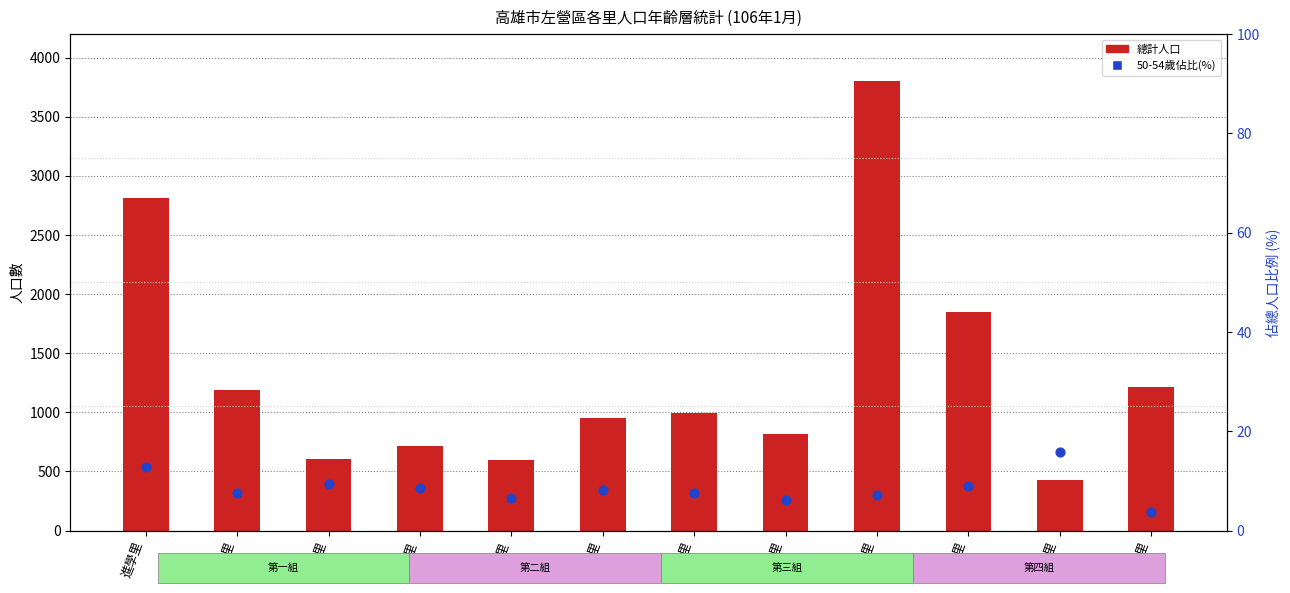

At how many categories does at least one series exceed 3659?

1